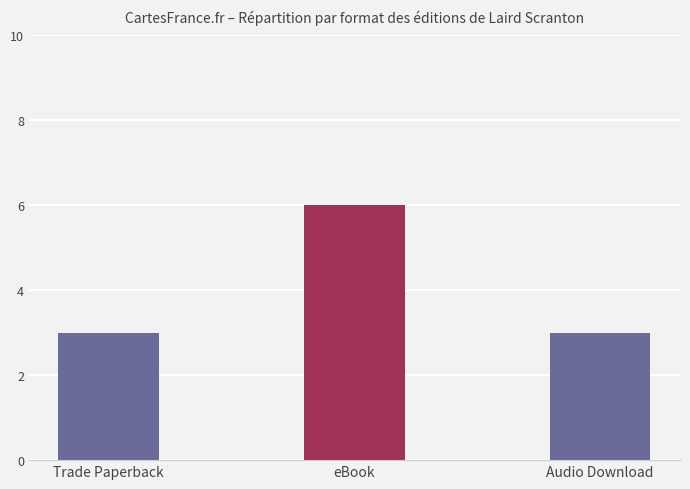

What is the difference between the values at Audio Download and eBook?

3